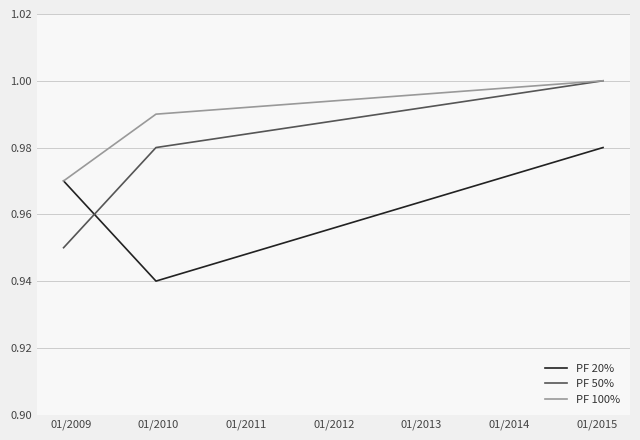

Which series has the largest range (max minus min)?

PF 50%